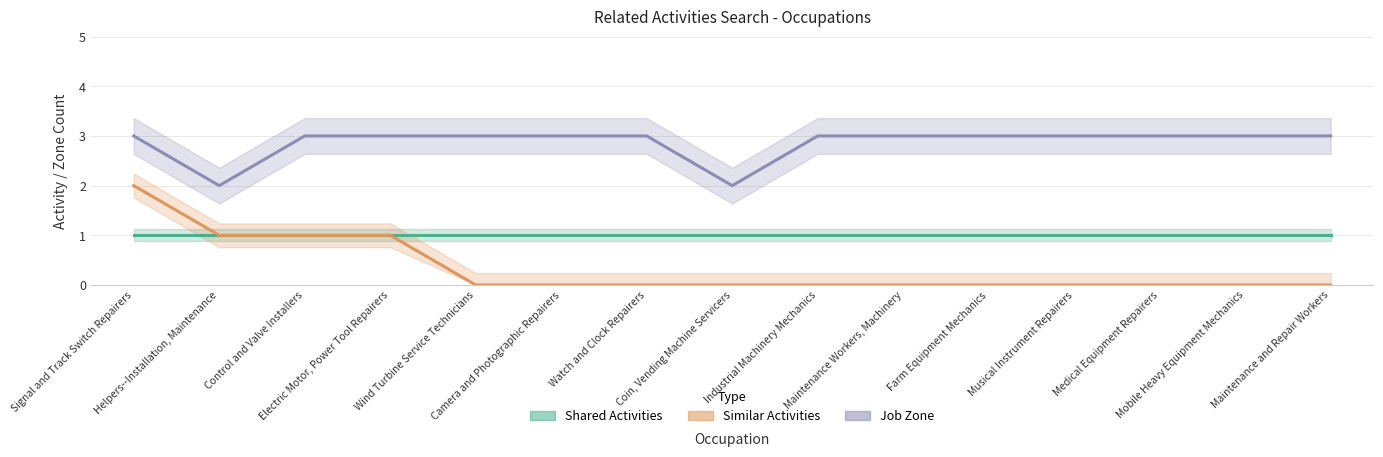

True or false: Similar Activities has a value of 0 at Maintenance and Repair Workers.

True